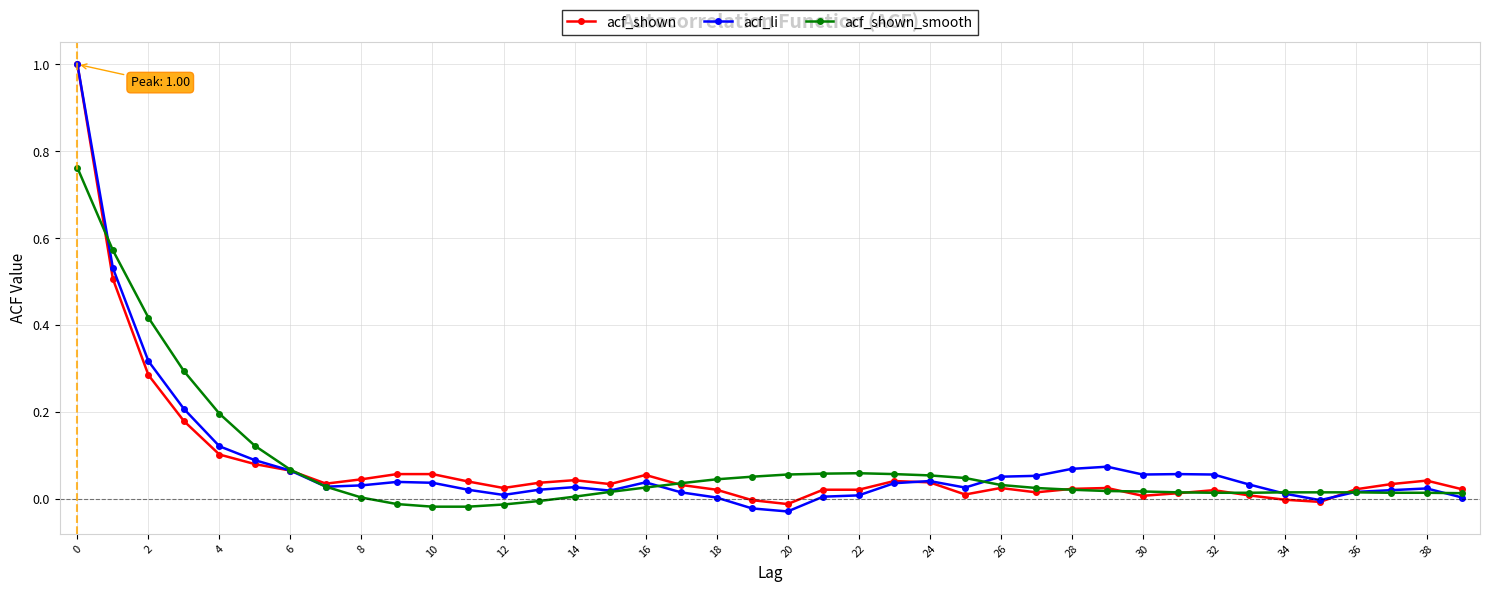

How many lines are shown in the chart?

3